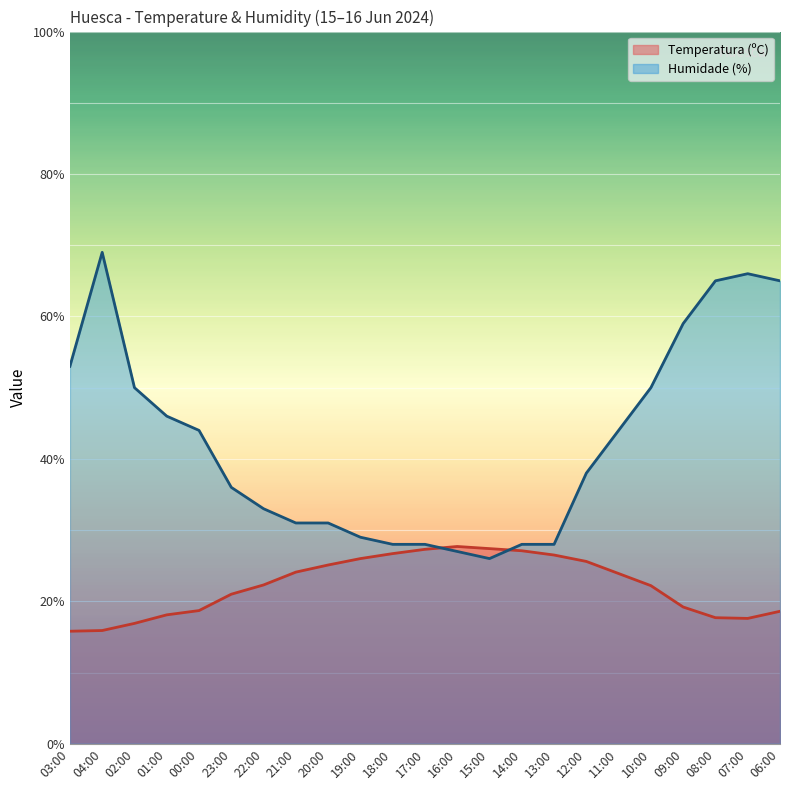

What is the difference between the highest and lowest values at 17:00?

0.7